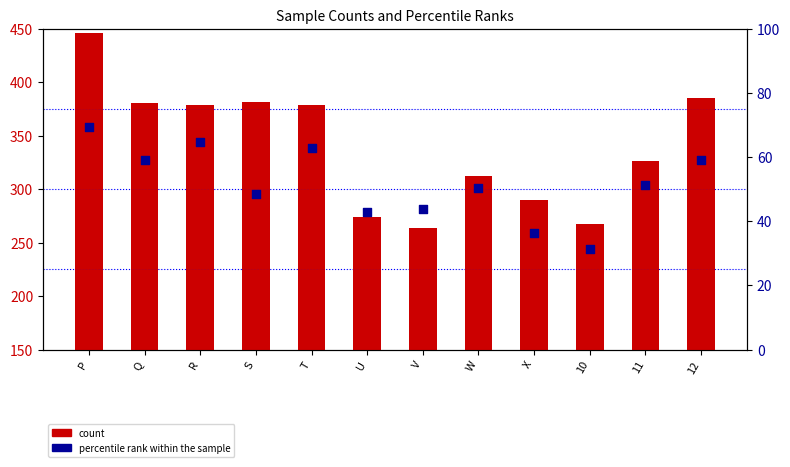

Which series reaches the minimum Y coordinate?

percentile rank within the sample